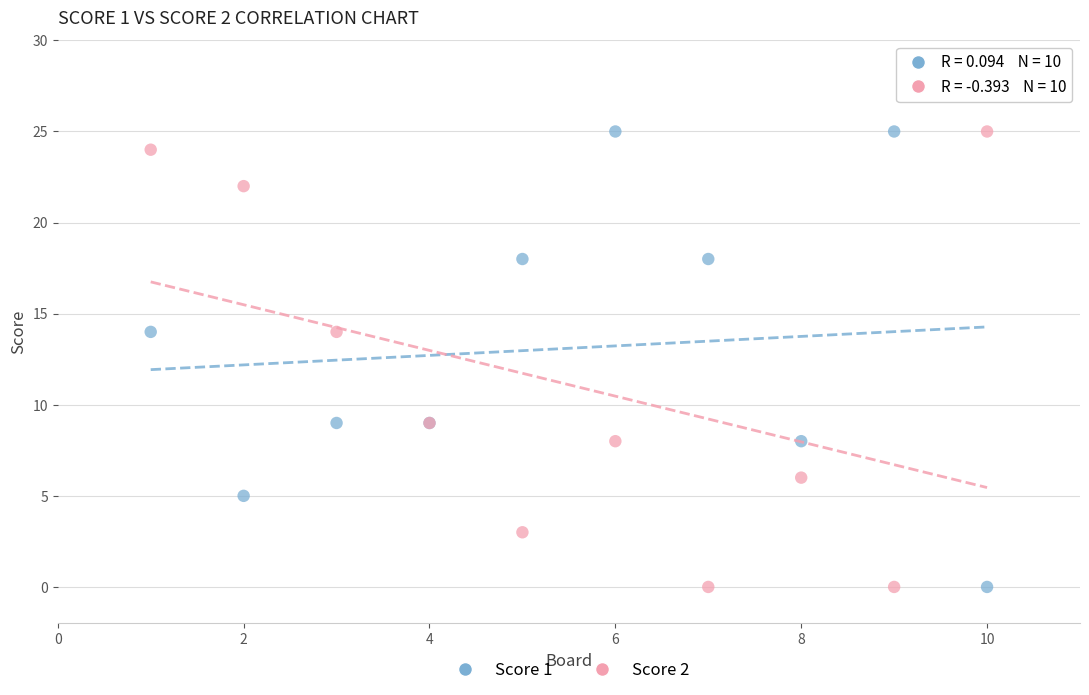

What is the X range (max minus min) for the scatter plot?

9